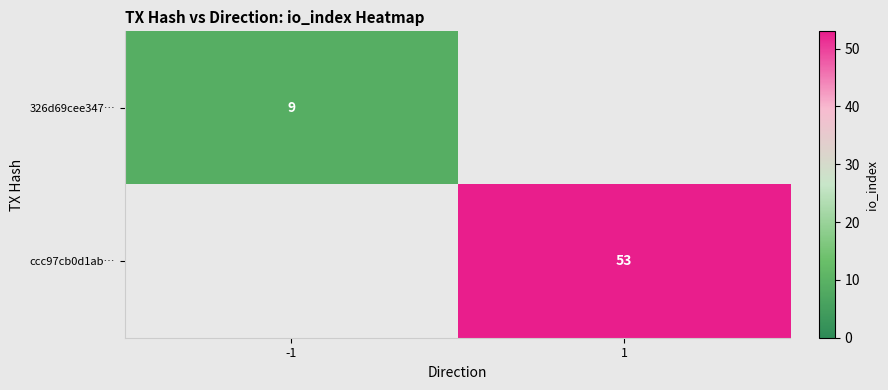

Is it true that ccc97cb0d1ab… equals 53 at 1?

True